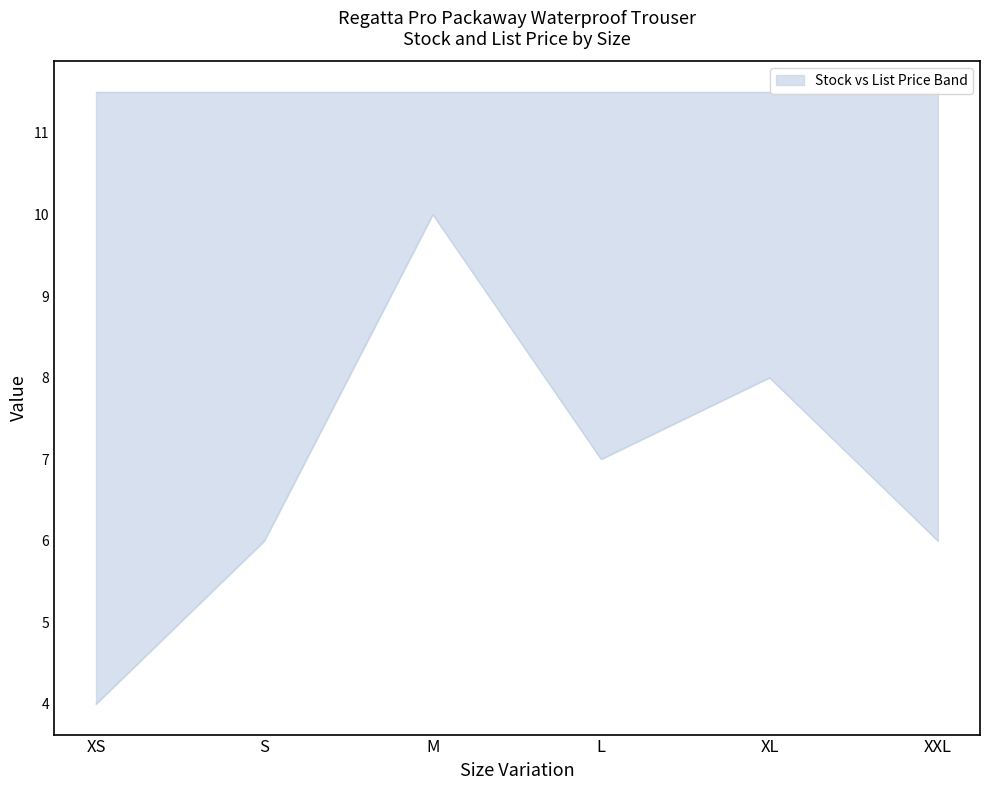

True or false: there are more than 2 points higher than both neighbors.

False